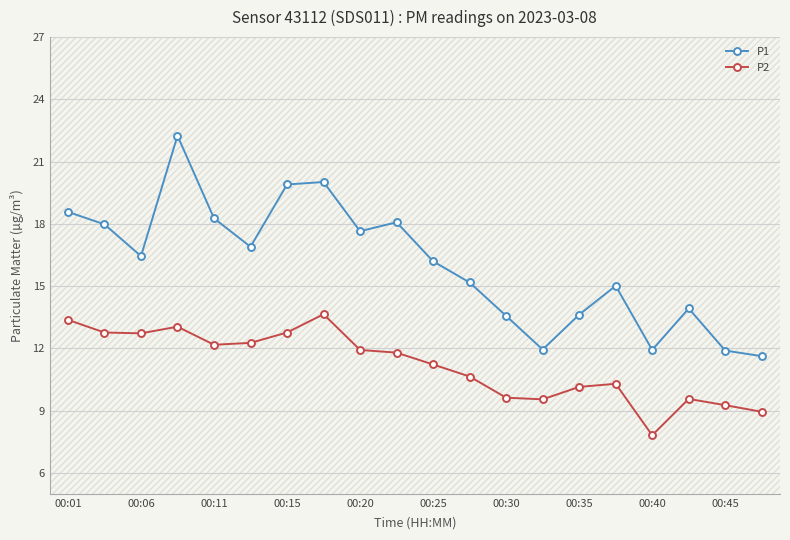

What is the smallest value displayed?

7.8